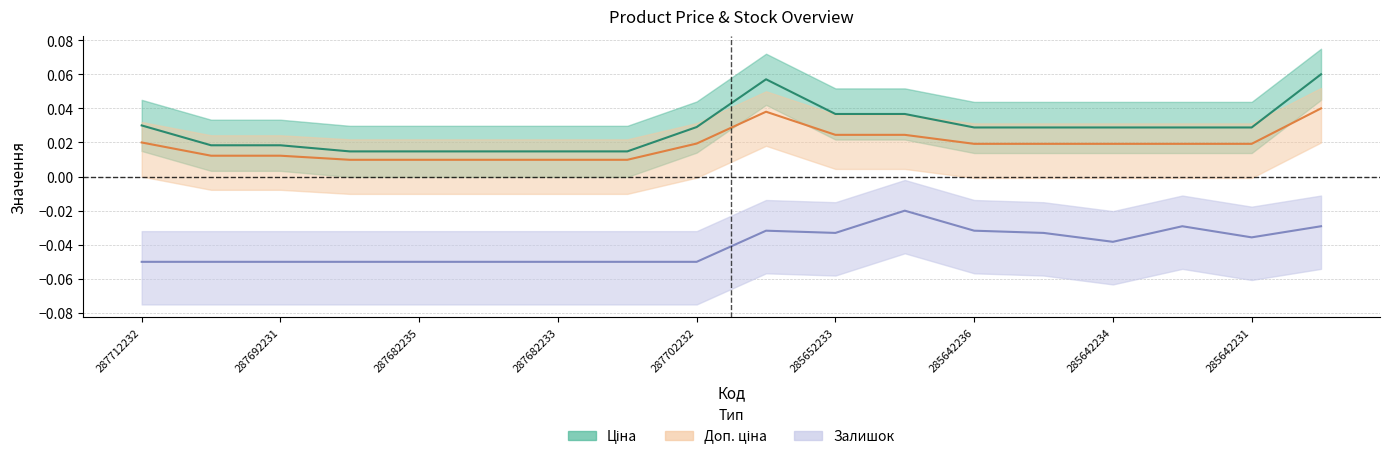

Reading left to right, transcribe all the data shown in this chart.

Ціна: 0.0	0.0	0.0	0.0	0.0	0.0	0.0	0.0	0.0	0.0	0.0	0.0	0.0	0.0	0.0	0.0	0.0	0.0
Доп. ціна: 0.0	0.0	0.0	0.0	0.0	0.0	0.0	0.0	0.0	0.1	0.0	0.0	0.0	0.0	0.0	0.0	0.0	0.1
Залишок: -0.1	-0.1	-0.1	-0.1	-0.1	-0.1	-0.1	-0.1	-0.1	-0.0	-0.0	-0.0	-0.0	-0.0	-0.0	-0.0	-0.0	-0.0